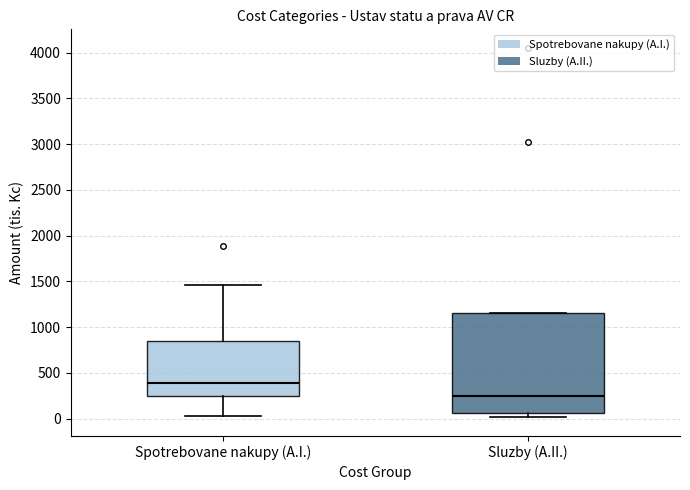

Comparing the boxes themselves (not the whiskers), which one is the tallest?

Sluzby (A.II.)